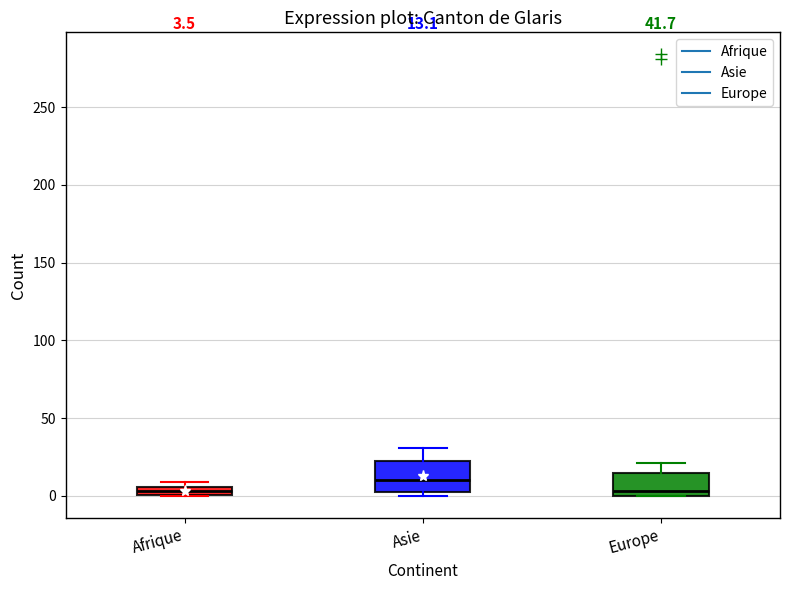

Comparing the boxes themselves (not the whiskers), which one is the tallest?

Asie